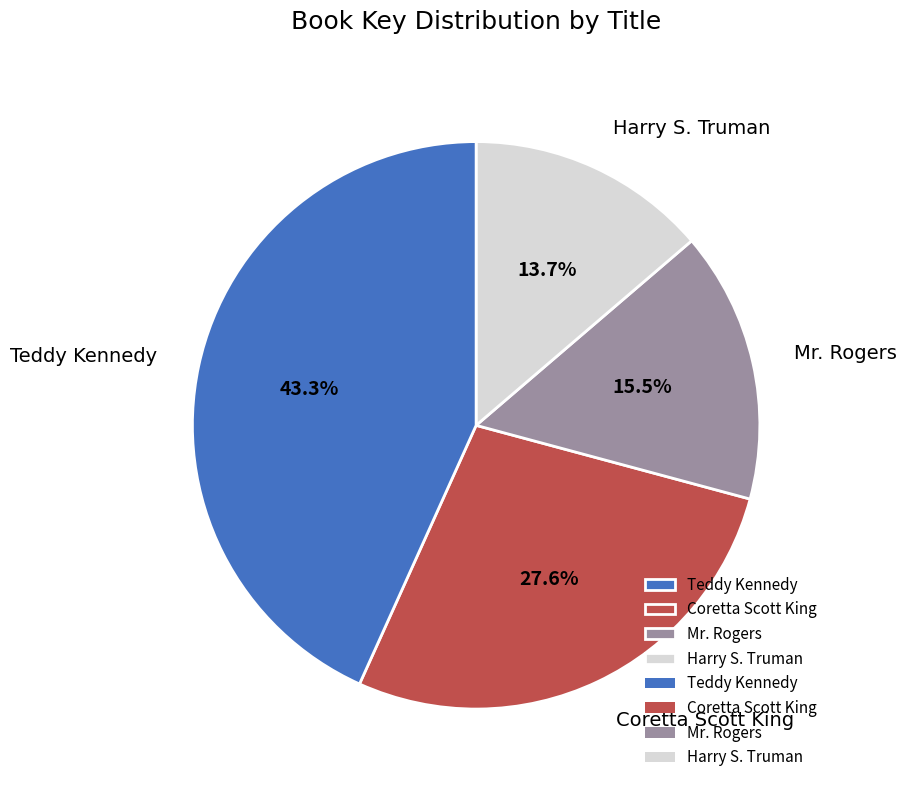

What is the ratio of the value at Coretta Scott King to the value at Harry S. Truman?

2.0